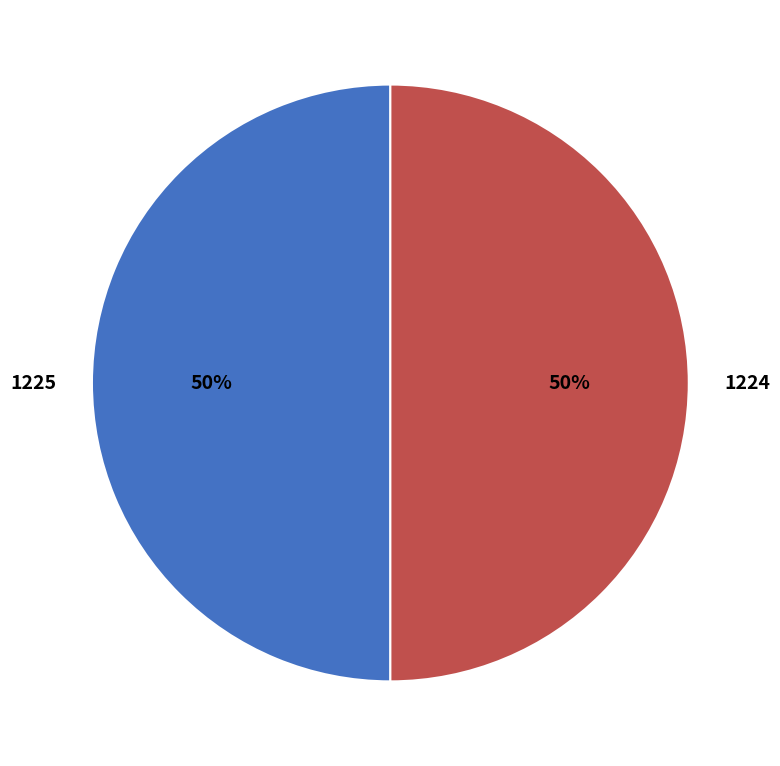

True or false: 1225 accounts for 50% of the total.

True